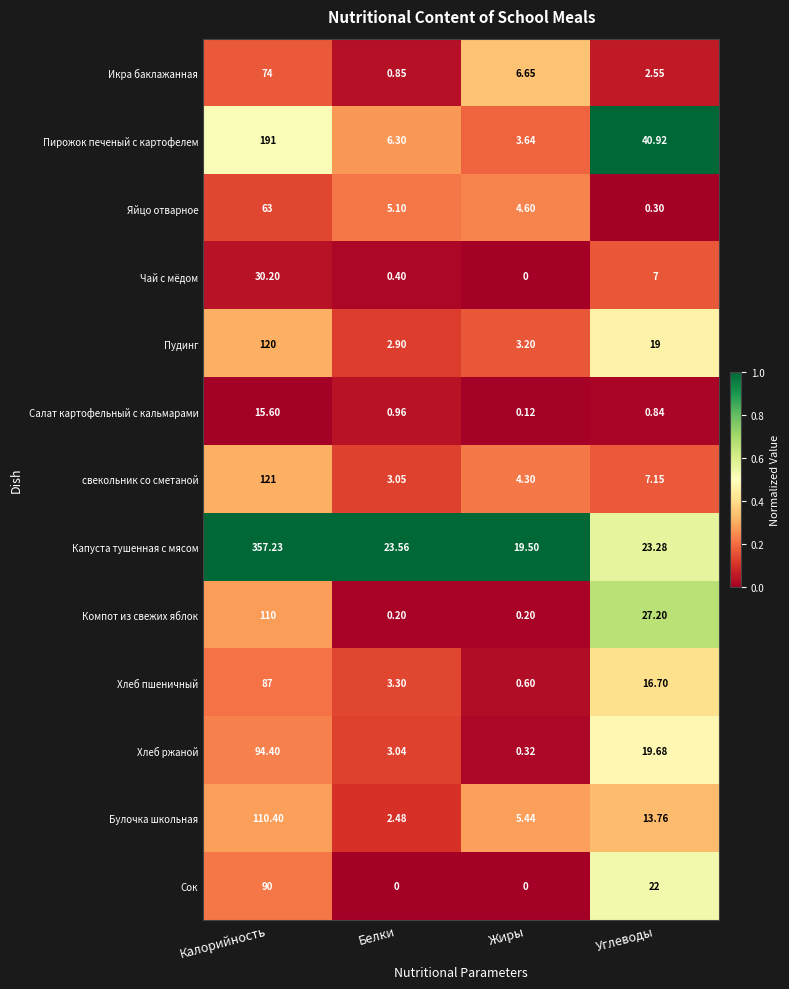

Which series has the largest total across all categories?

Капуста тушенная с мясом